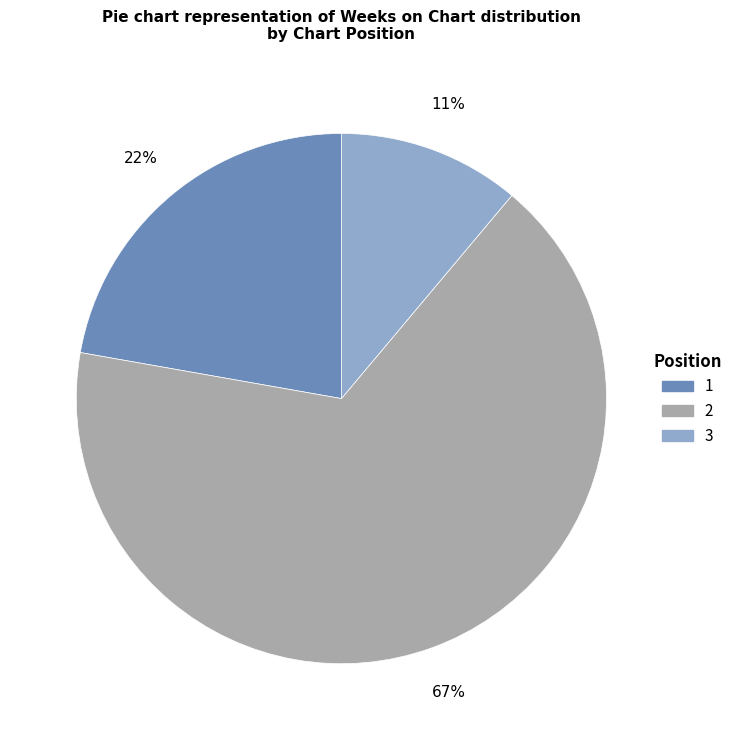

To the nearest percent, what is the combined percentage of 2 and 1?

89%